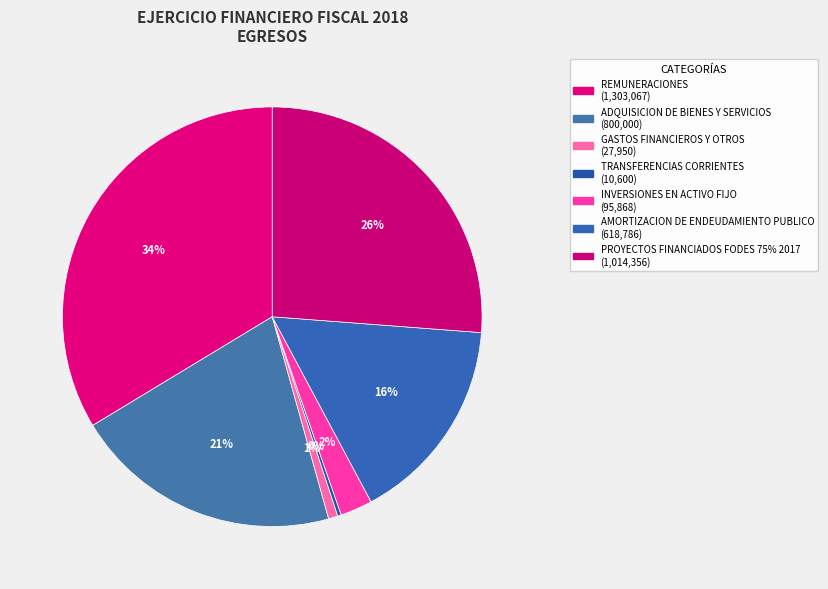

To the nearest percent, what portion does GASTOS FINANCIEROS Y OTROS represent?

1%